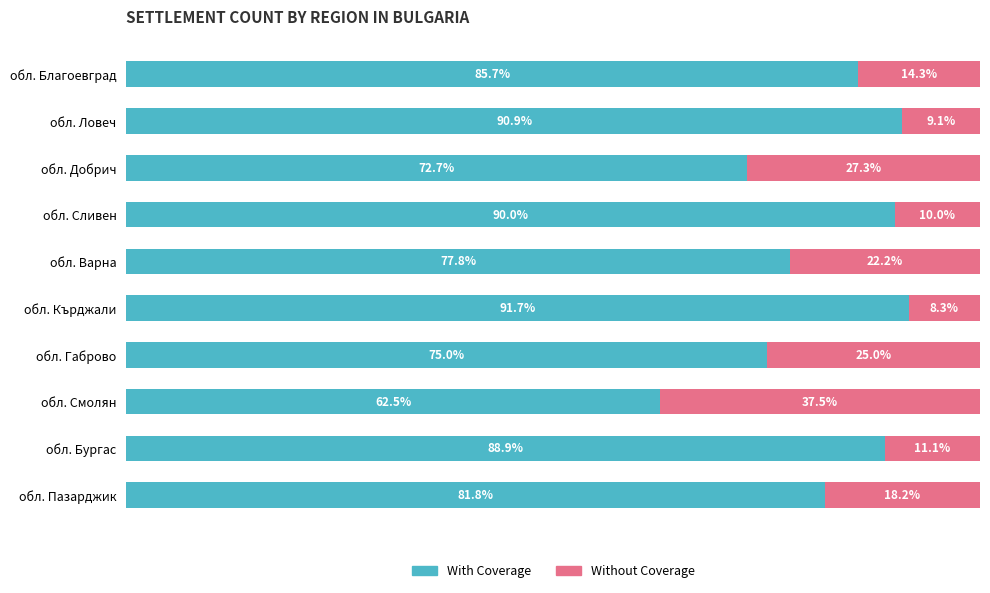

At which label is With Coverage closest to 77?

обл. Варна